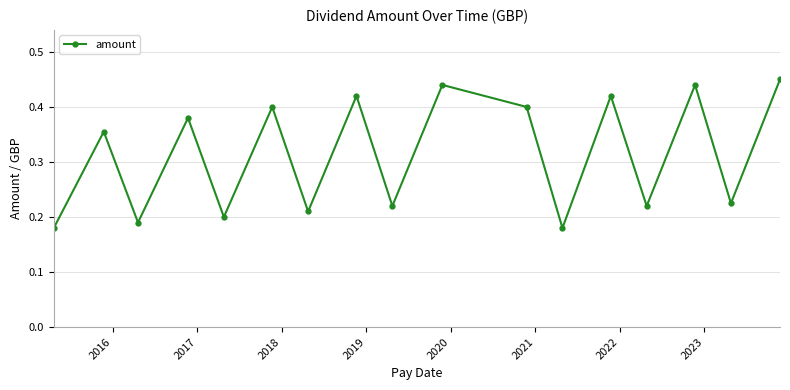

Count the values in the range 0 to 1.

17